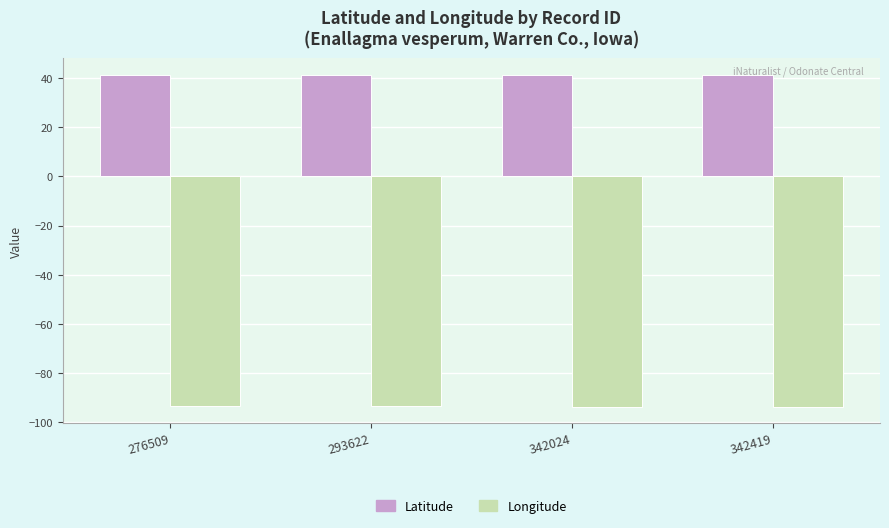

Is the value of Longitude at 342419 greater than the value of Latitude at 342419?

No